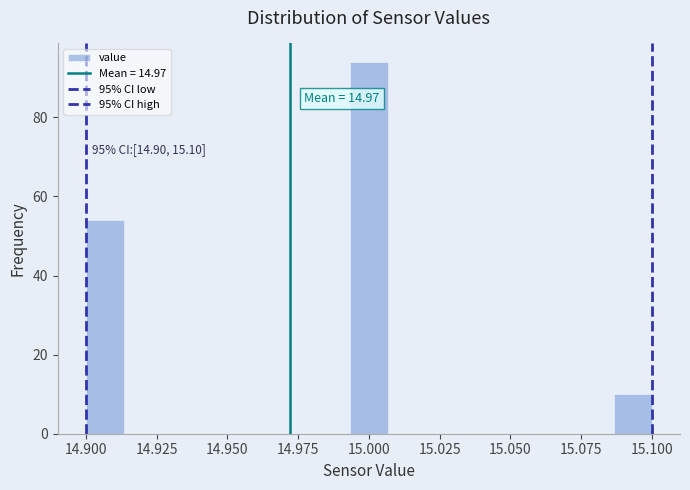

Read against the x-axis, roughly where is the centre of the tallest bar?

15.000